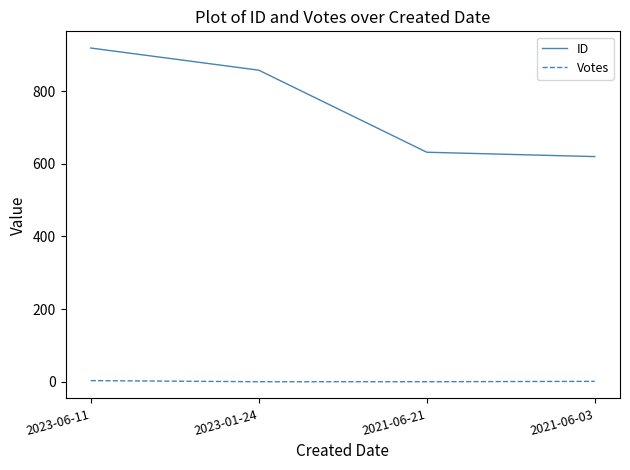

True or false: Votes and ID cross at least once.

False